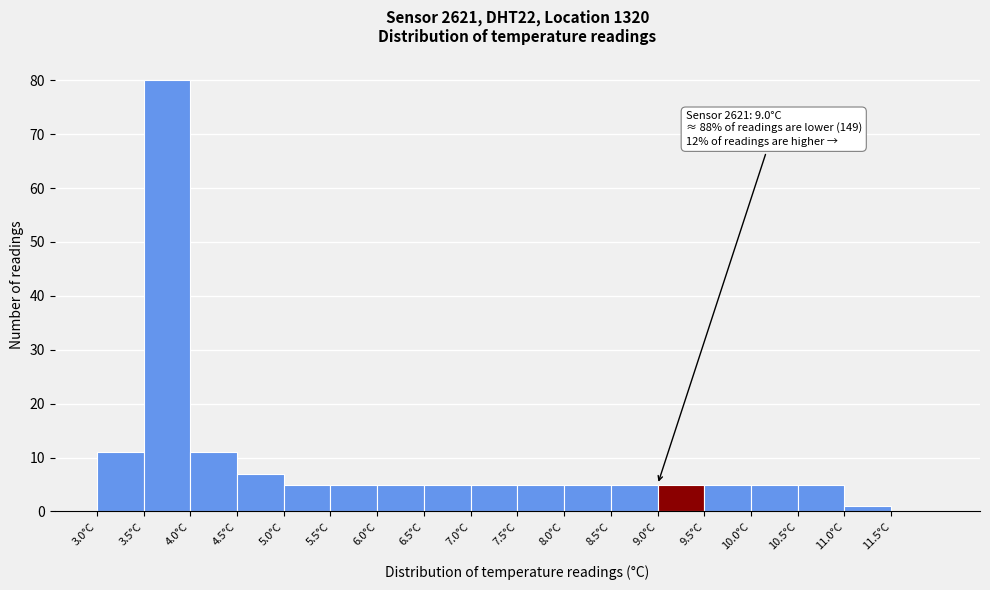

Over which range of the x-axis is the bar tallest?

3.5 to 4.0